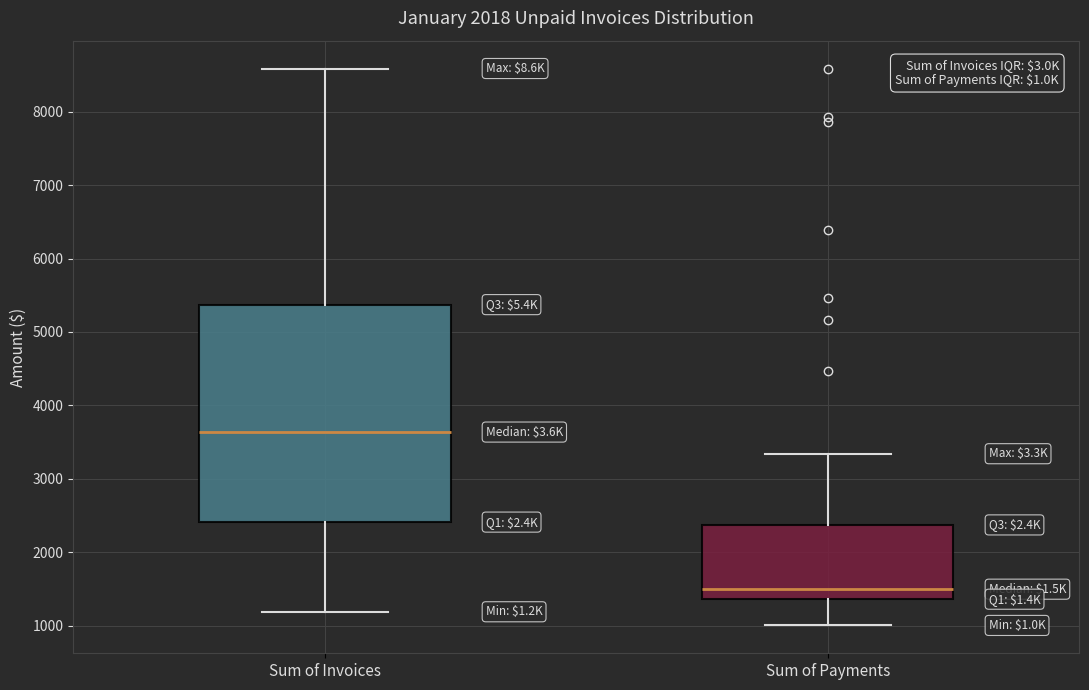

Which box is the tallest, from its lower edge to its upper edge?

Sum of Invoices